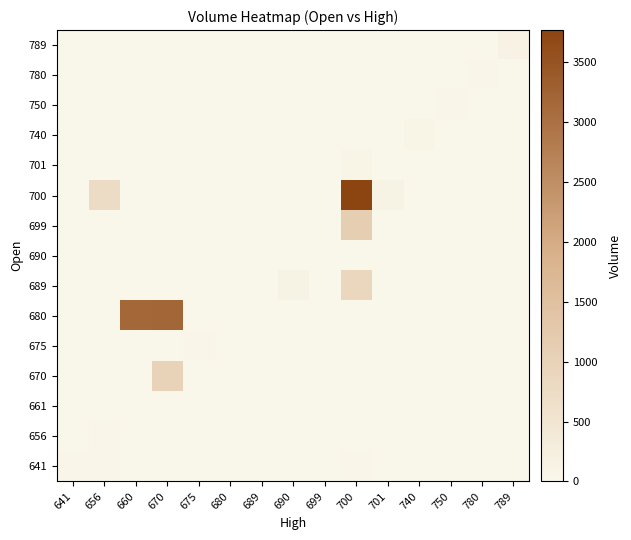

At which category does the chart reach its minimum across all series?

660